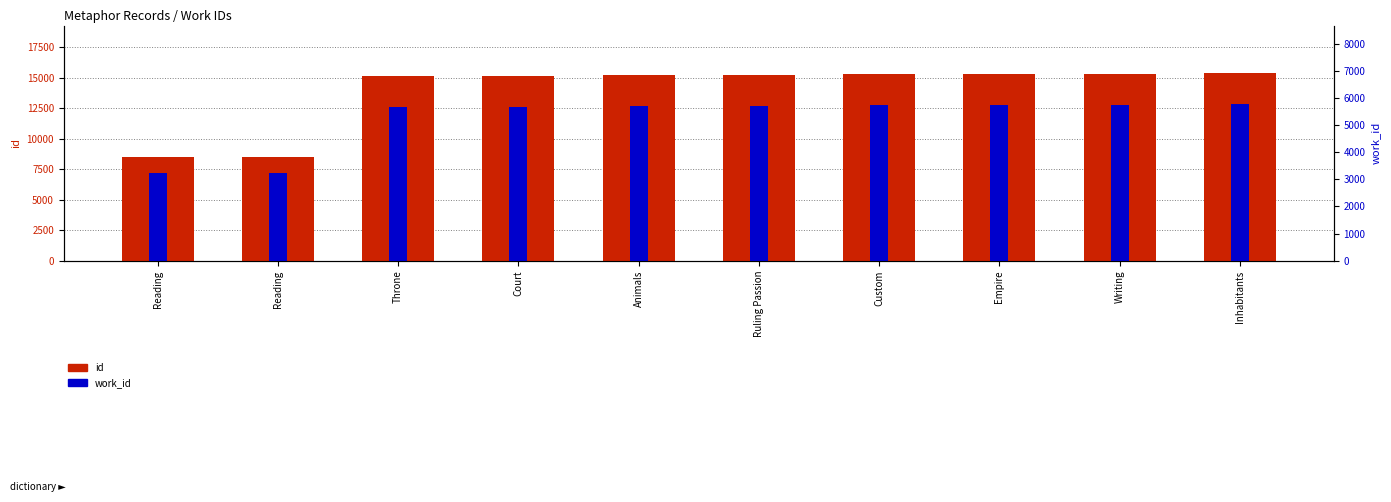

Is it true that work_id equals 5658 at Throne?

True